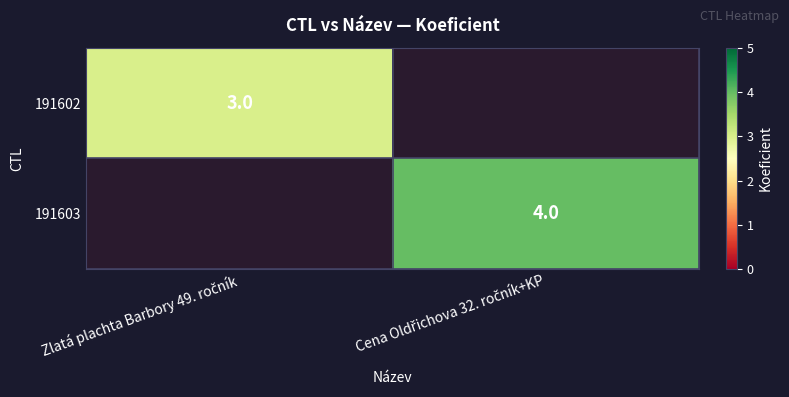

At which label does 191603 reach its peak?

Zlatá plachta Barbory 49. ročník